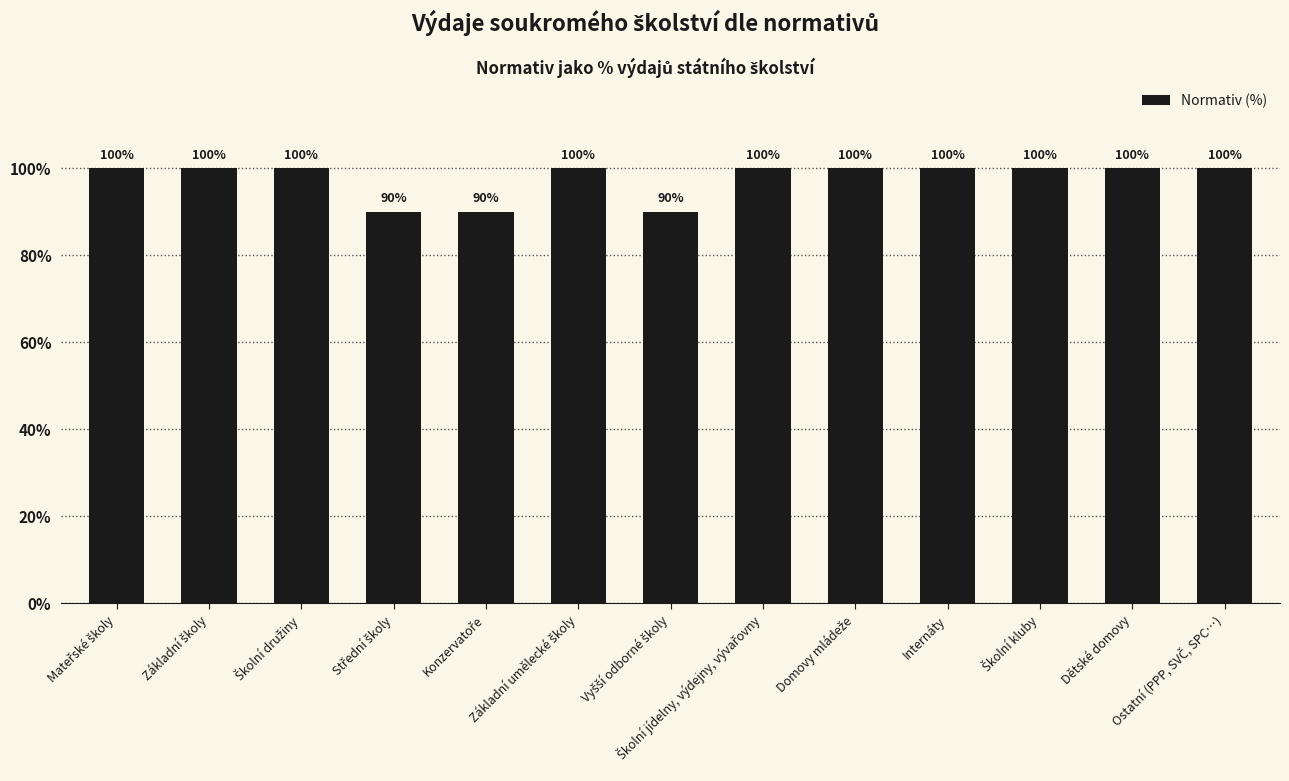

What is the ratio of the value at Dětské domovy to the value at Internáty?

1.0